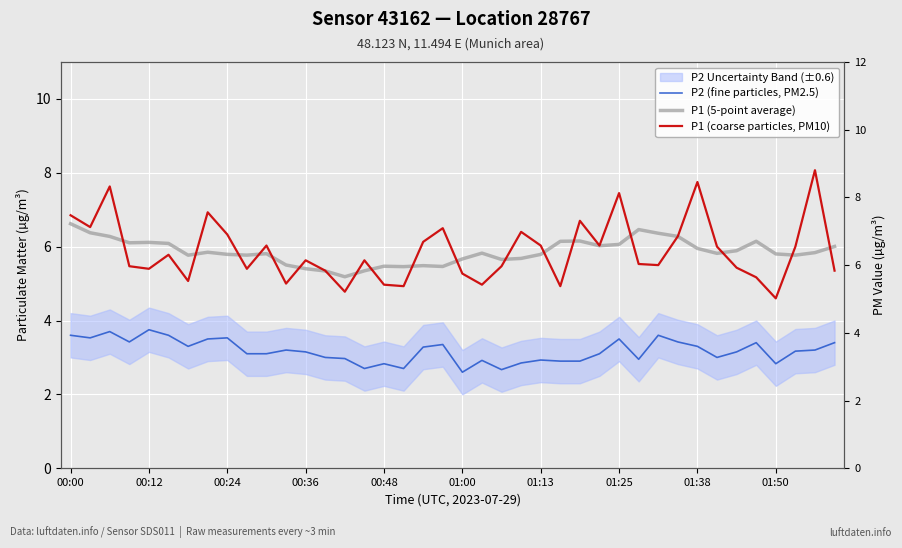

Rank the series by their maximum value, from highest to lowest.

P1 (coarse particles, PM10), P1 (5-point average), P2 (fine particles, PM2.5)